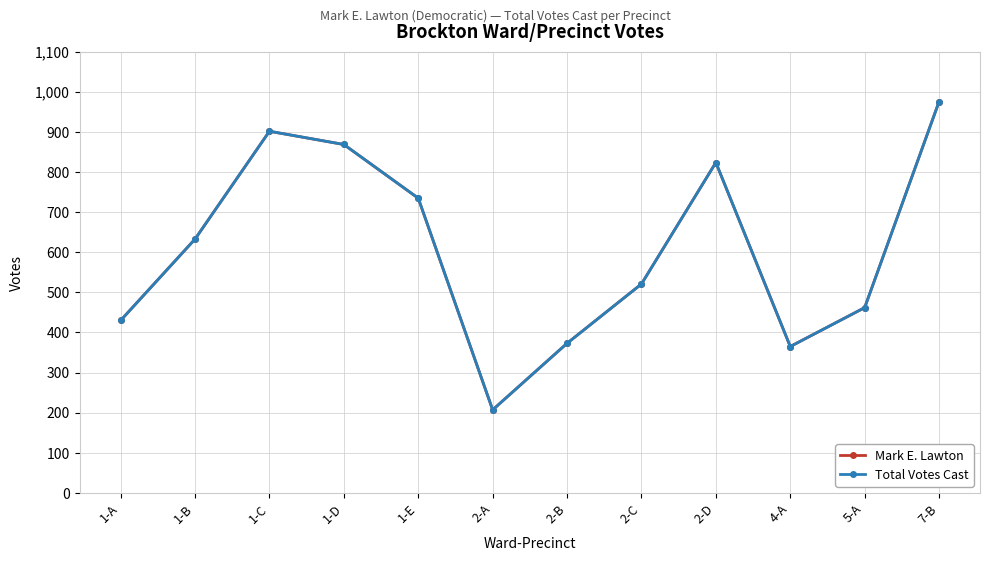

Rank the categories by Total Votes Cast value from highest to lowest.

7-B, 1-C, 1-D, 2-D, 1-E, 1-B, 2-C, 5-A, 1-A, 2-B, 4-A, 2-A